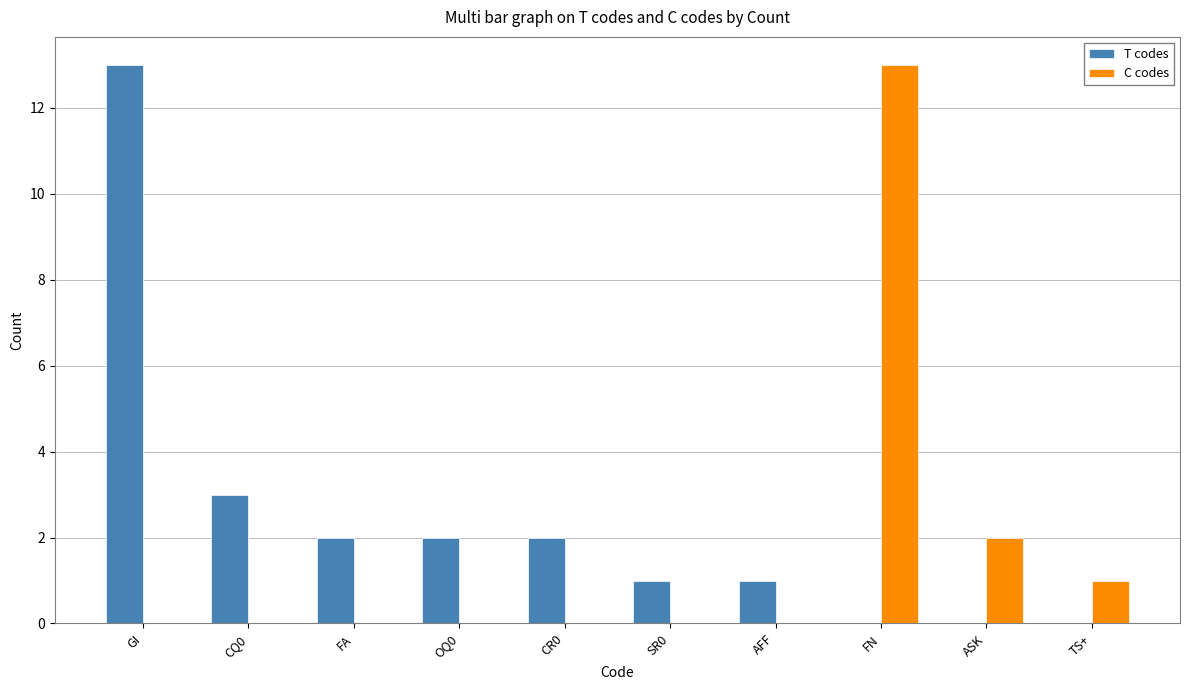

Which series has the largest total across all categories?

T codes